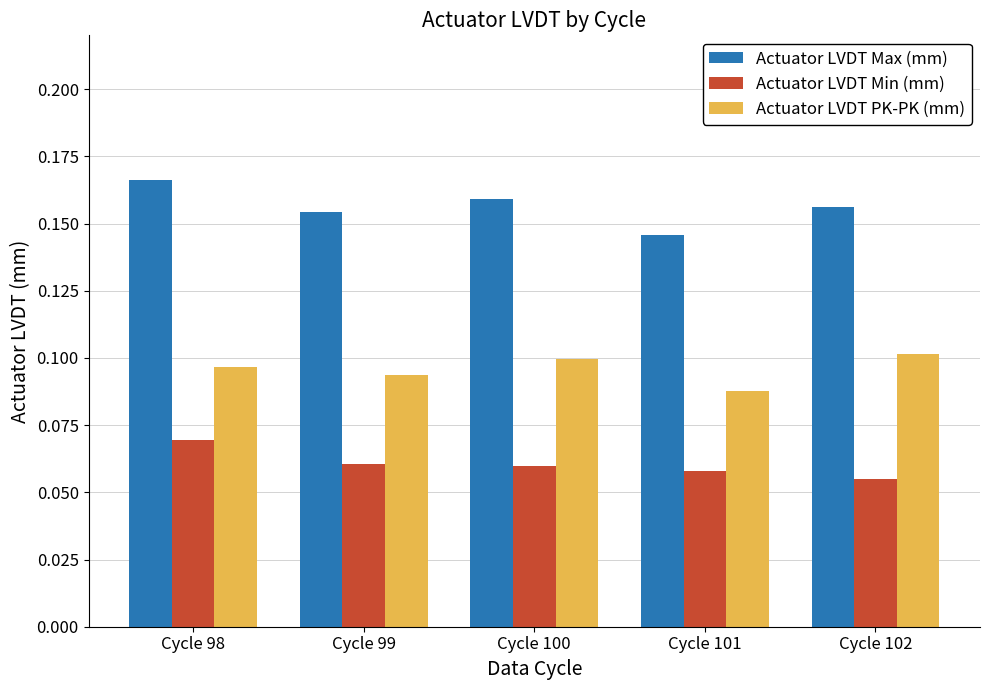

Between Cycle 98 and Cycle 100, which series saw the biggest shift?

Actuator LVDT Min (mm)